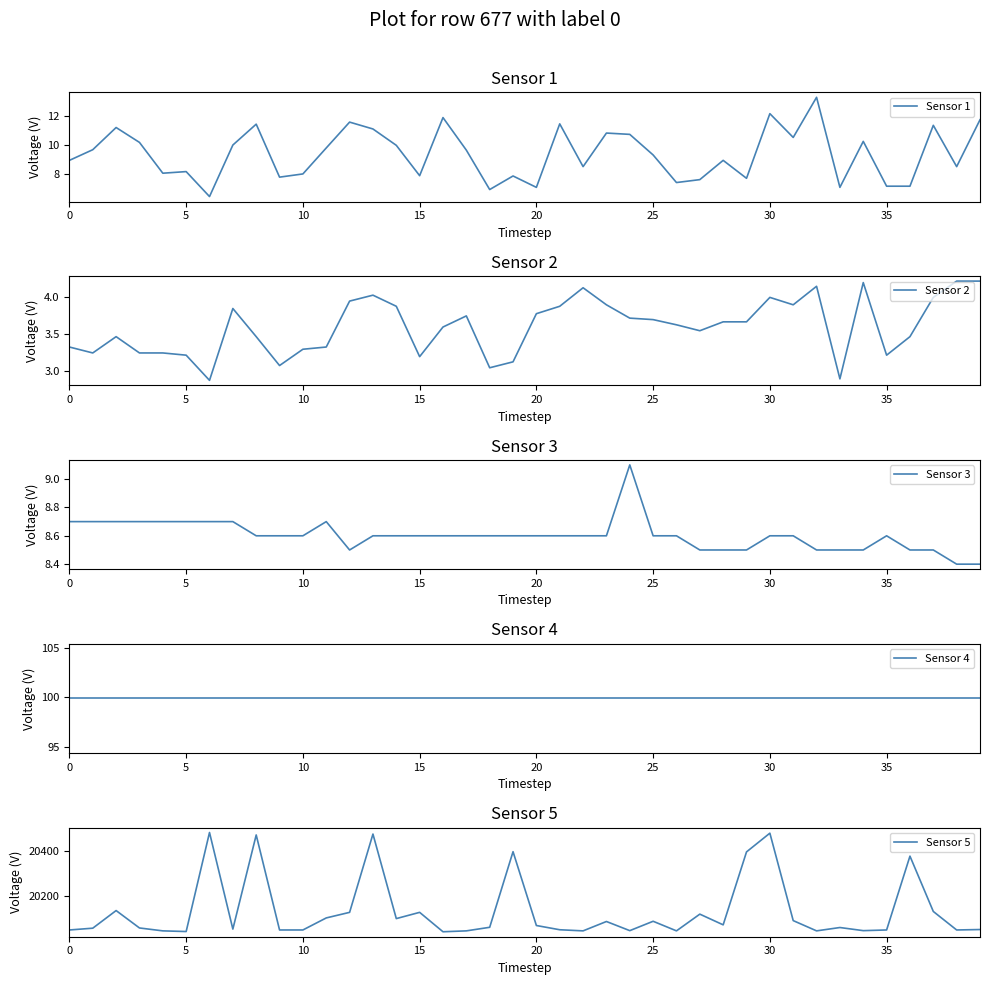

Is it true that Sensor 1 equals 8.0 at 10?

True